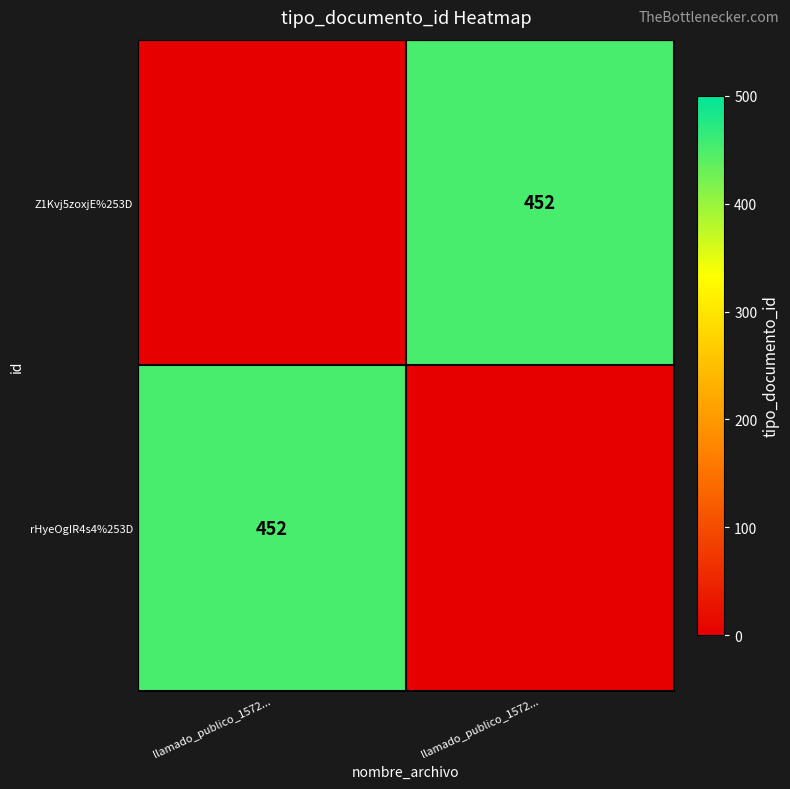

How many data points in Z1Kvj5zoxjE%253D are less than 452?

1